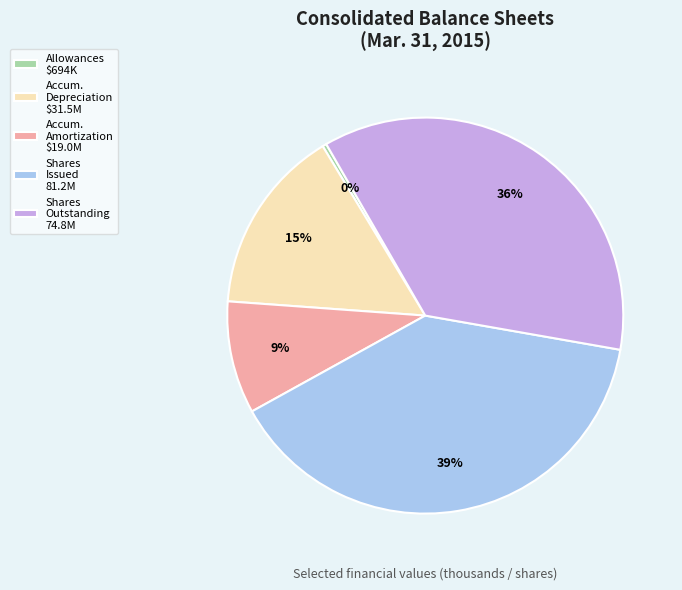

What is the smallest slice in the pie chart?

Allowances $694K